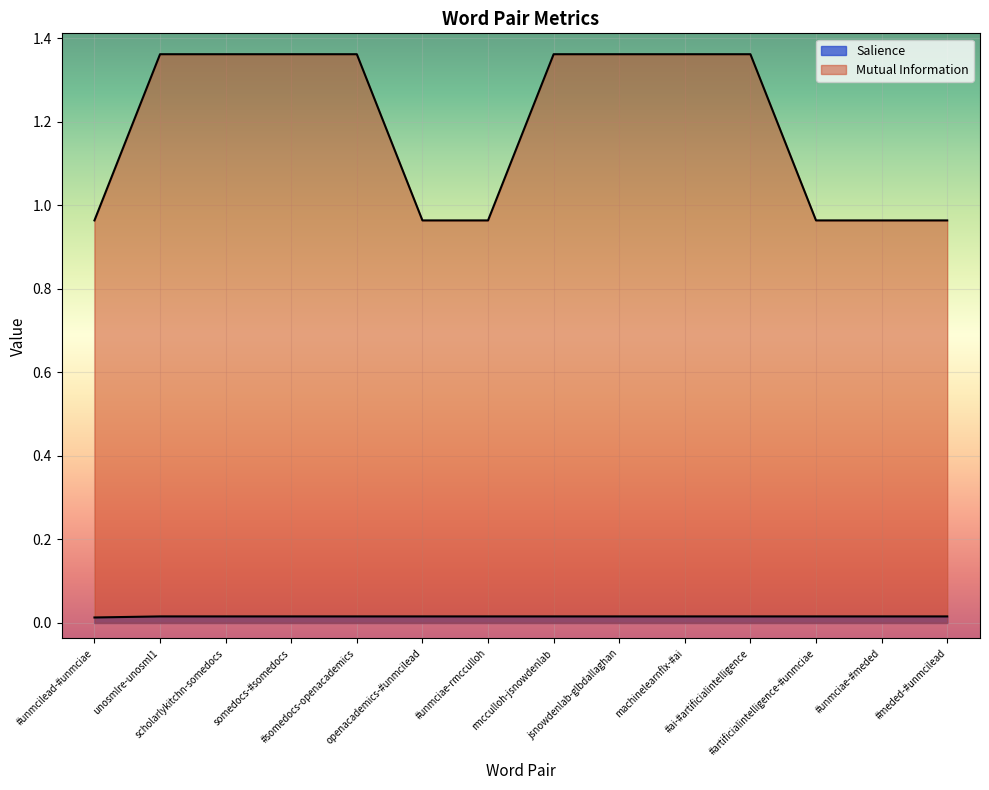

True or false: Mutual Information and Salience cross at least once.

False